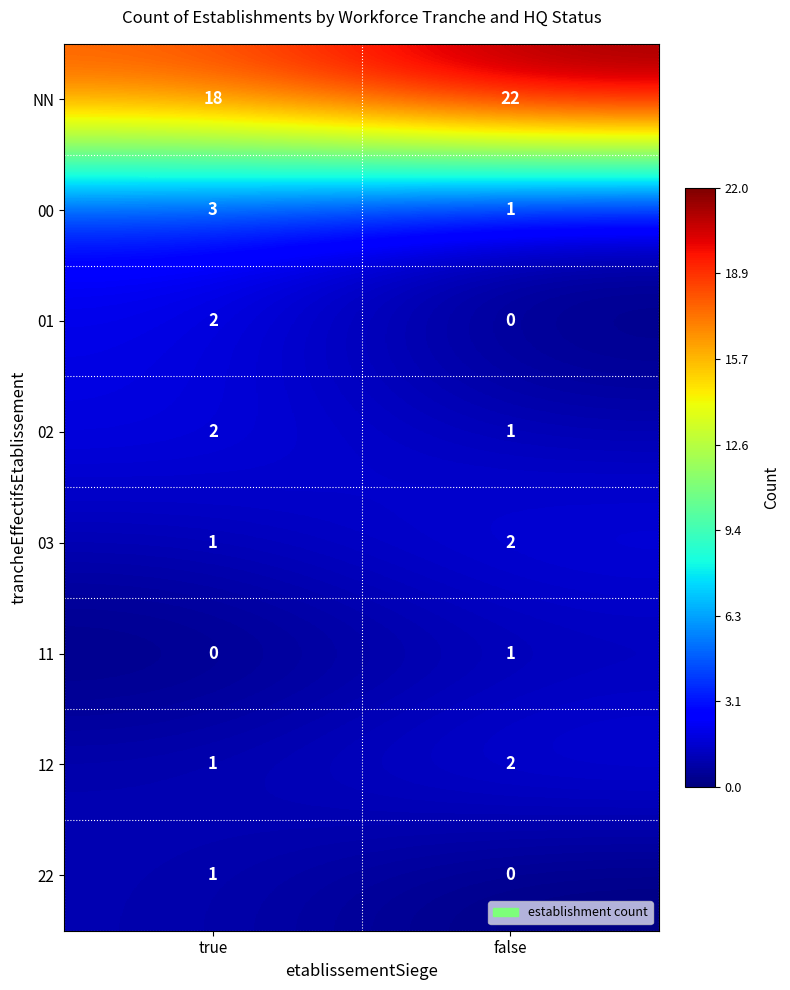

Which series has the largest range (max minus min)?

NN